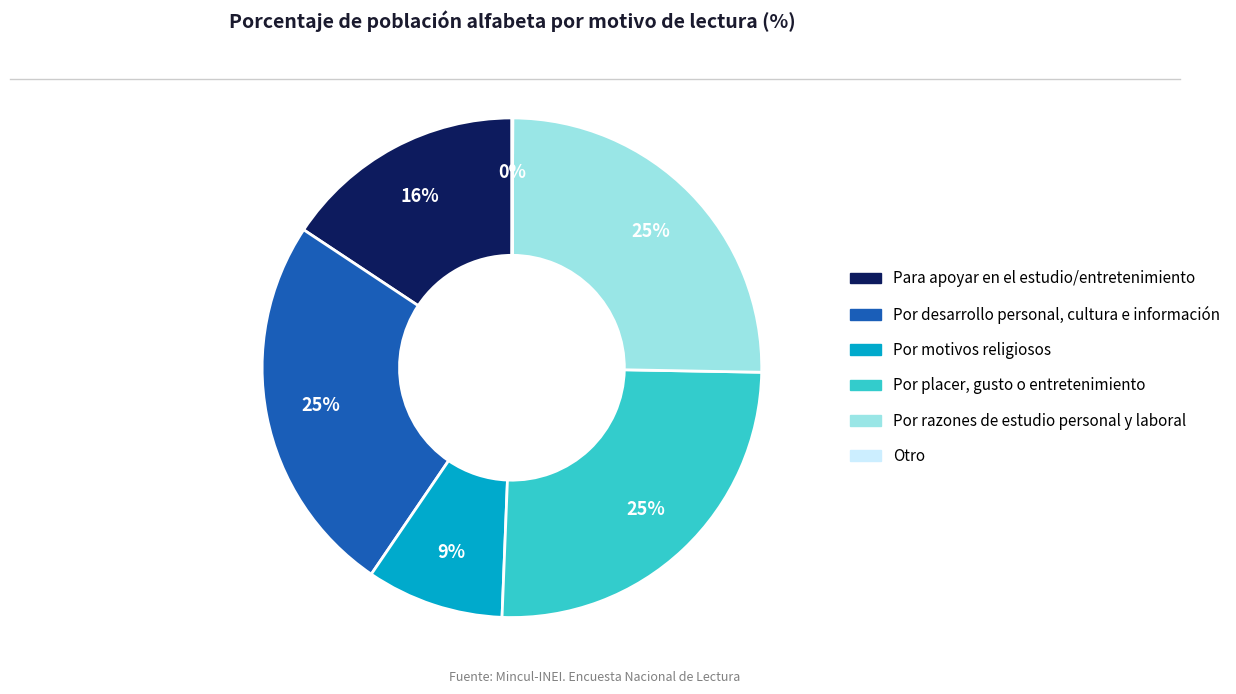

Approximately how many times larger is the value at Por desarrollo personal, cultura e información compared to Para apoyar en el estudio/entretenimiento?

1.6